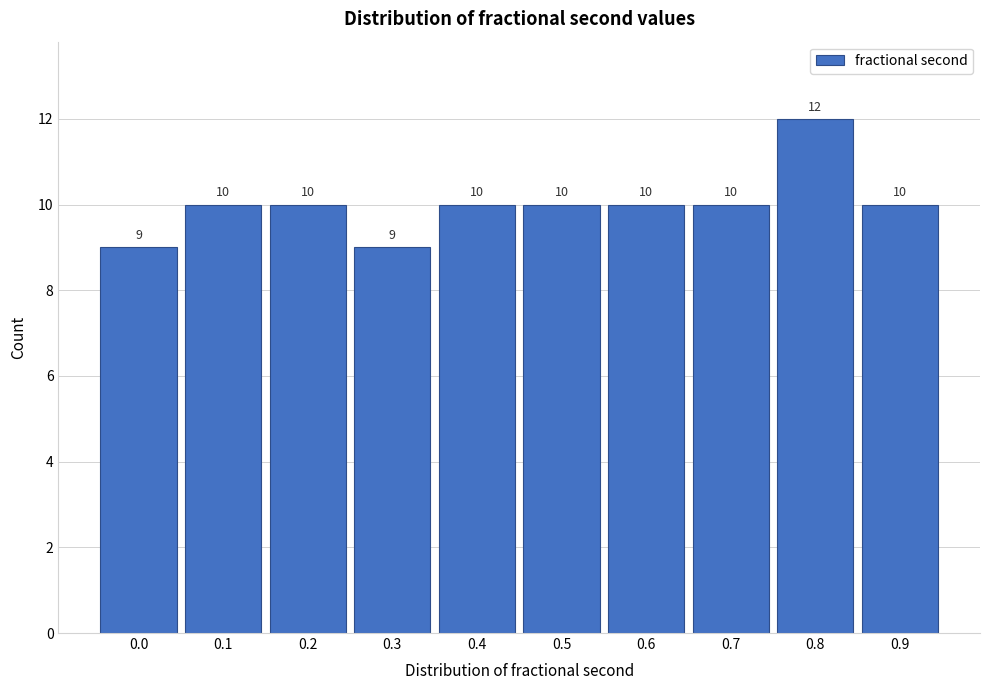

Reading left to right, list all the values displayed in this chart.

9	10	10	9	10	10	10	10	12	10